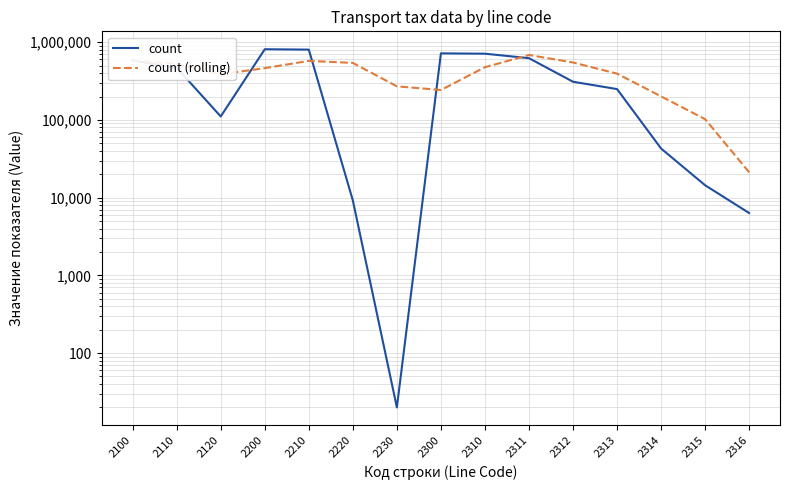

Reading left to right, list all the values displayed in this chart.

count: 2100=579371.0	2110=468552.0	2120=110819.0	2200=811364.0	2210=802155.0	2220=9189.0	2230=20.0	2300=718132.0	2310=711105.0	2311=622498.0	2312=309755.0	2313=249195.0	2314=42795.0	2315=14421.0	2316=6332.0
count (rolling): 2100=579371.0	2110=523961.5	2120=386247.3	2200=463578.3	2210=574779.3	2220=540902.7	2230=270454.7	2300=242447.0	2310=476419.0	2311=683911.7	2312=547786.0	2313=393816.0	2314=200581.7	2315=102137.0	2316=21182.7